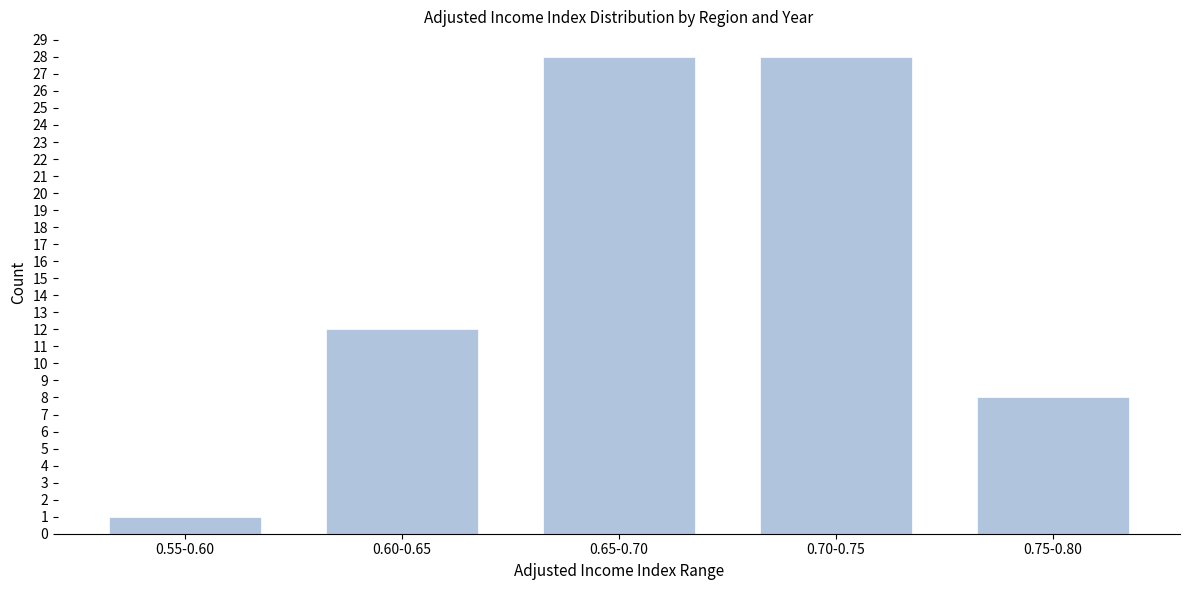

Reading left to right, extract all data points from this chart.

1	12	28	28	8